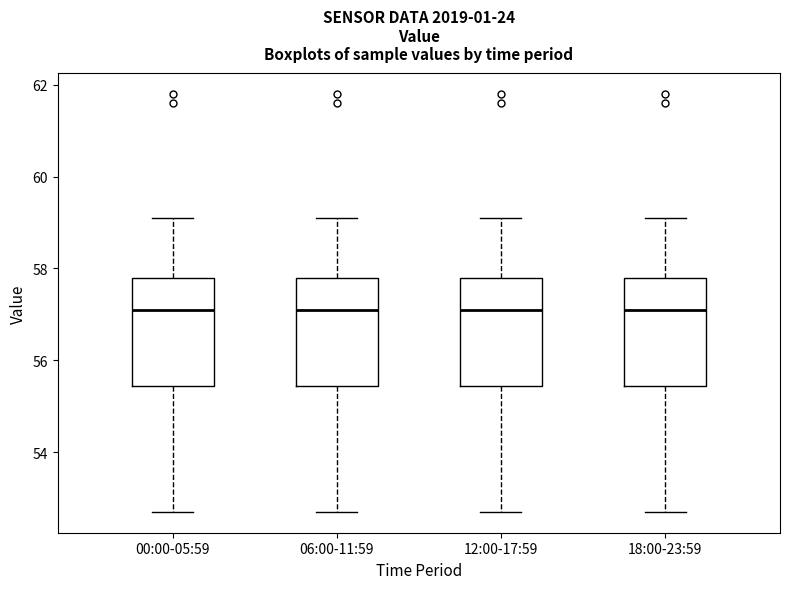

Reading left to right, read every box against the y-axis: the position of its median line, the range the box covers, and the ends of its whiskers. The values are not printed on the chart, so give them approximately, as read against the axis.

00:00-05:59: median 57.2, box 55.4 to 57.8, whiskers 52.8 to 59.2
06:00-11:59: median 57.2, box 55.4 to 57.8, whiskers 52.8 to 59.2
12:00-17:59: median 57.2, box 55.4 to 57.8, whiskers 52.8 to 59.2
18:00-23:59: median 57.2, box 55.4 to 57.8, whiskers 52.8 to 59.2